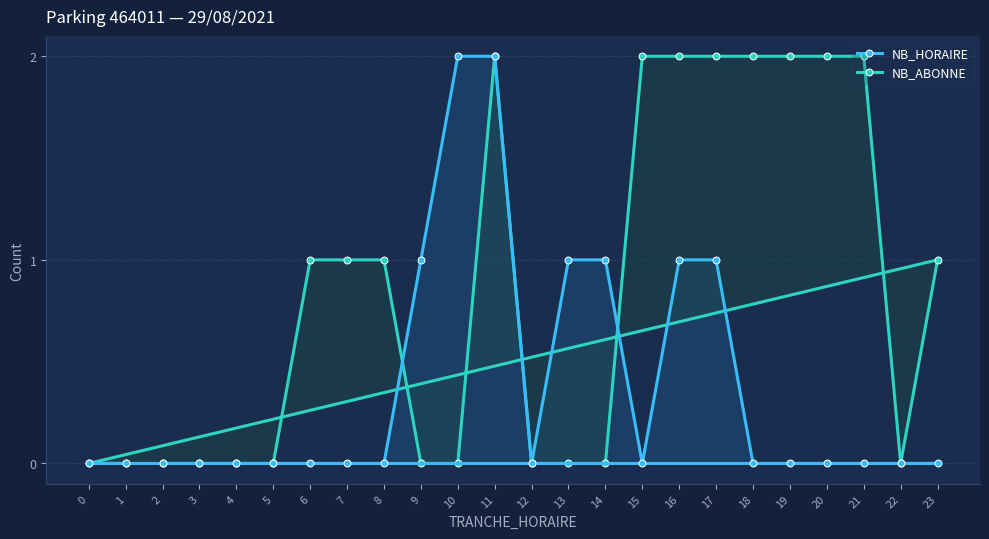

Reading left to right, transcribe all the data shown in this chart.

NB_HORAIRE: 0=0	1=0	2=0	3=0	4=0	5=0	6=0	7=0	8=0	9=1	10=2	11=2	12=0	13=1	14=1	15=0	16=1	17=1	18=0	19=0	20=0	21=0	22=0	23=0
NB_ABONNE: 0=0	1=0	2=0	3=0	4=0	5=0	6=1	7=1	8=1	9=0	10=0	11=2	12=0	13=0	14=0	15=2	16=2	17=2	18=2	19=2	20=2	21=2	22=0	23=1